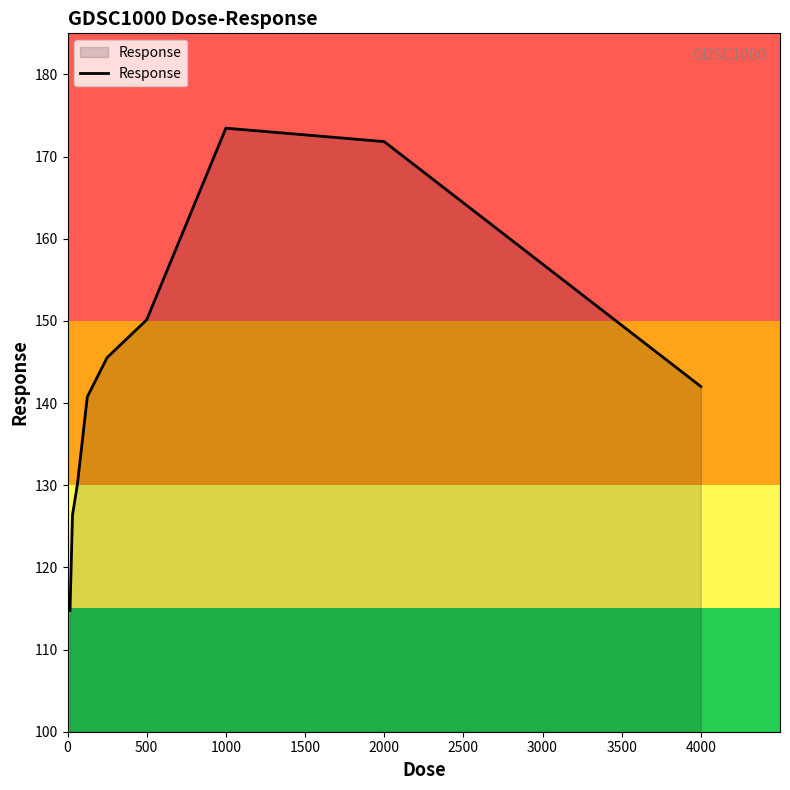

What is the difference between the maximum and minimum values?

58.7